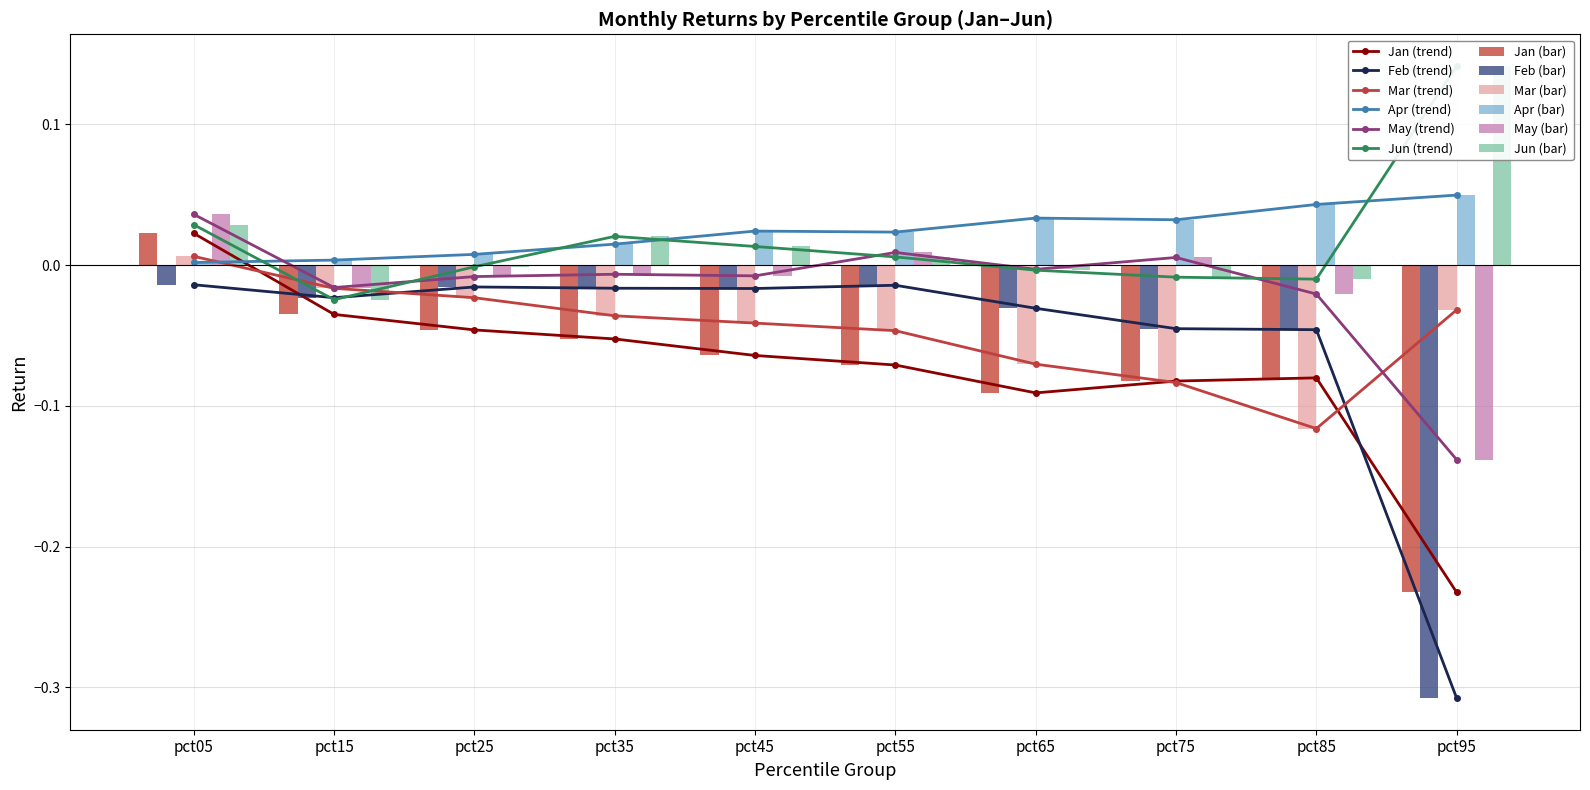

Is it true that May equals -0.0 at pct45?

False